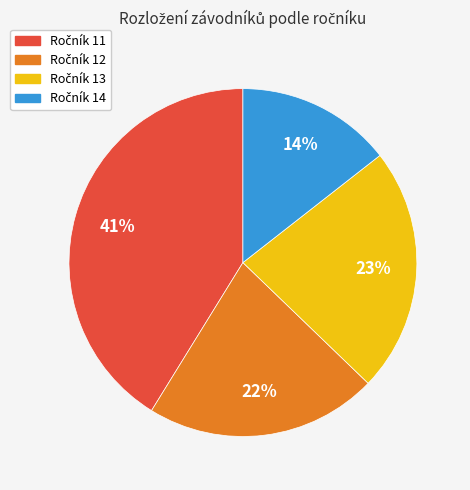

Is there a majority slice in this chart?

No